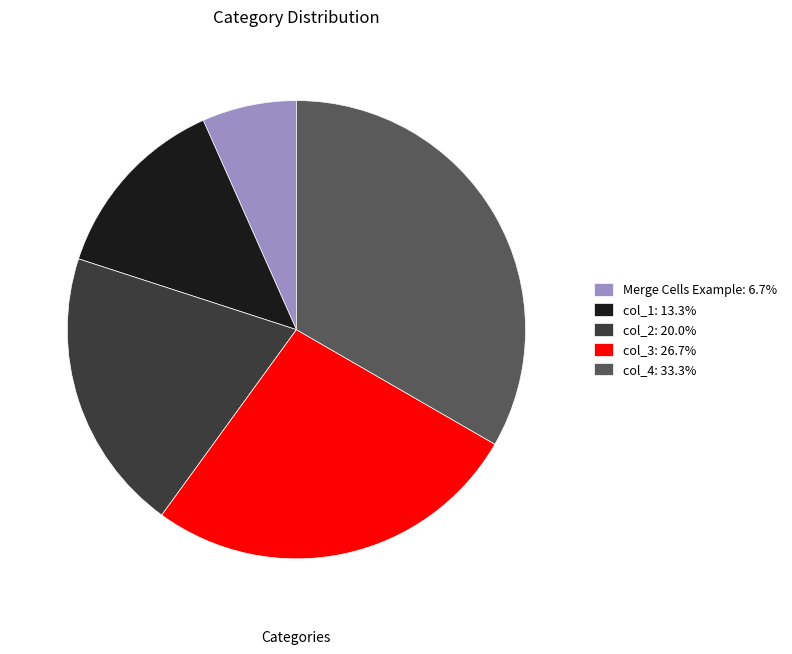

Rank the categories by value from lowest to highest.

Merge Cells Example, col_1, col_2, col_3, col_4